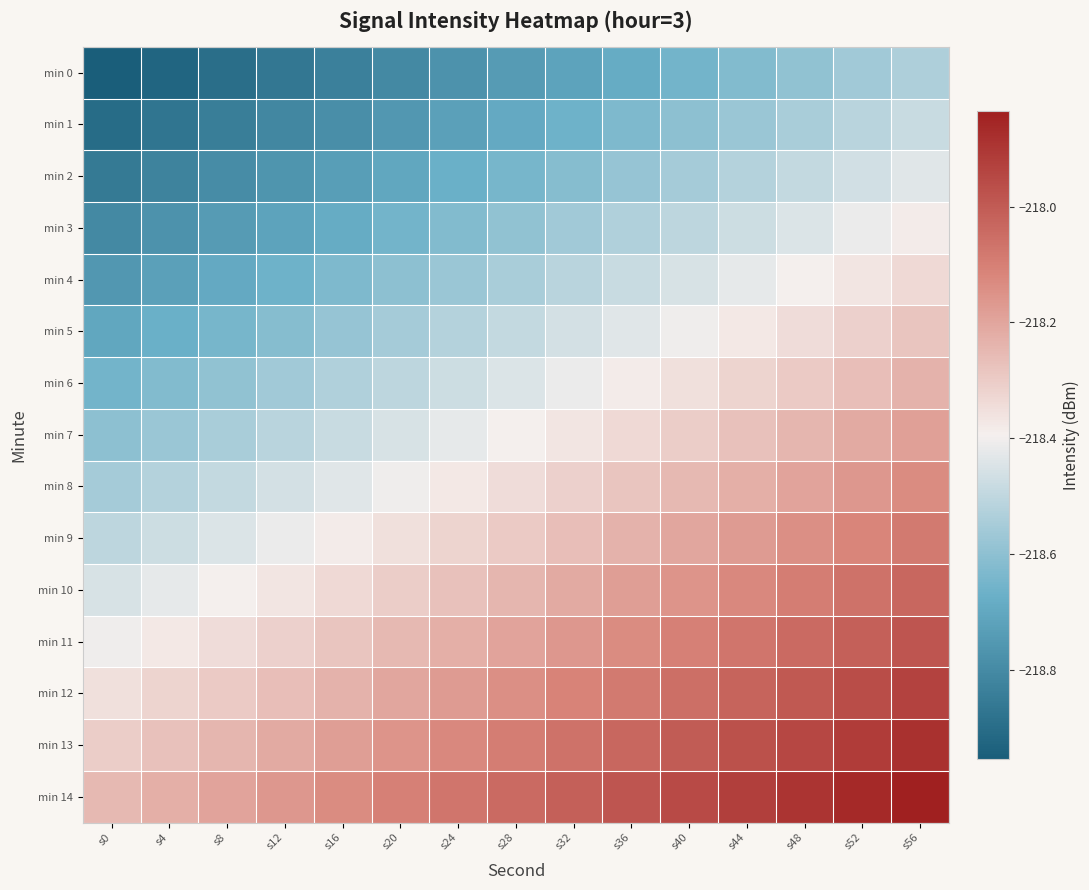

At how many categories does at least one series exceed -218?

6